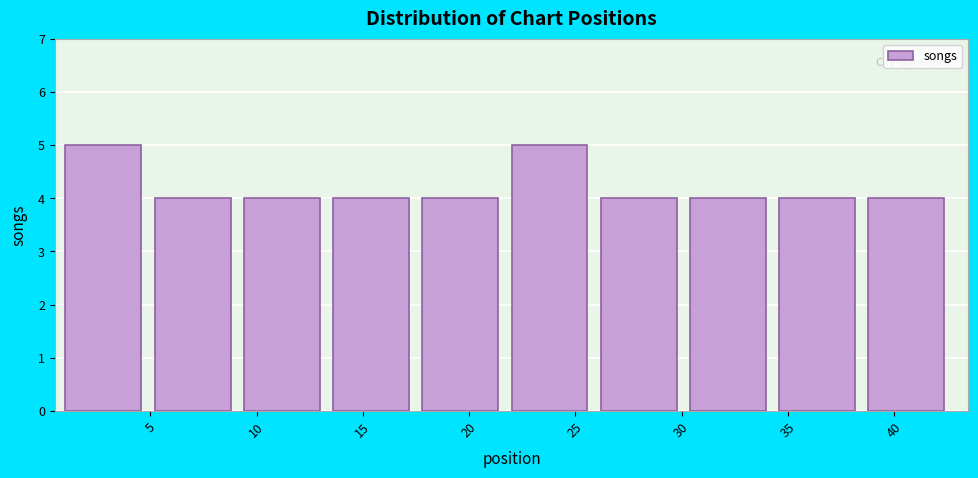

How tall is the bar that spans 26.2 to 30.4 on the x-axis? Neither the bar edges nor the heights are printed on the chart, so give them approximately, as read against the axes.

4